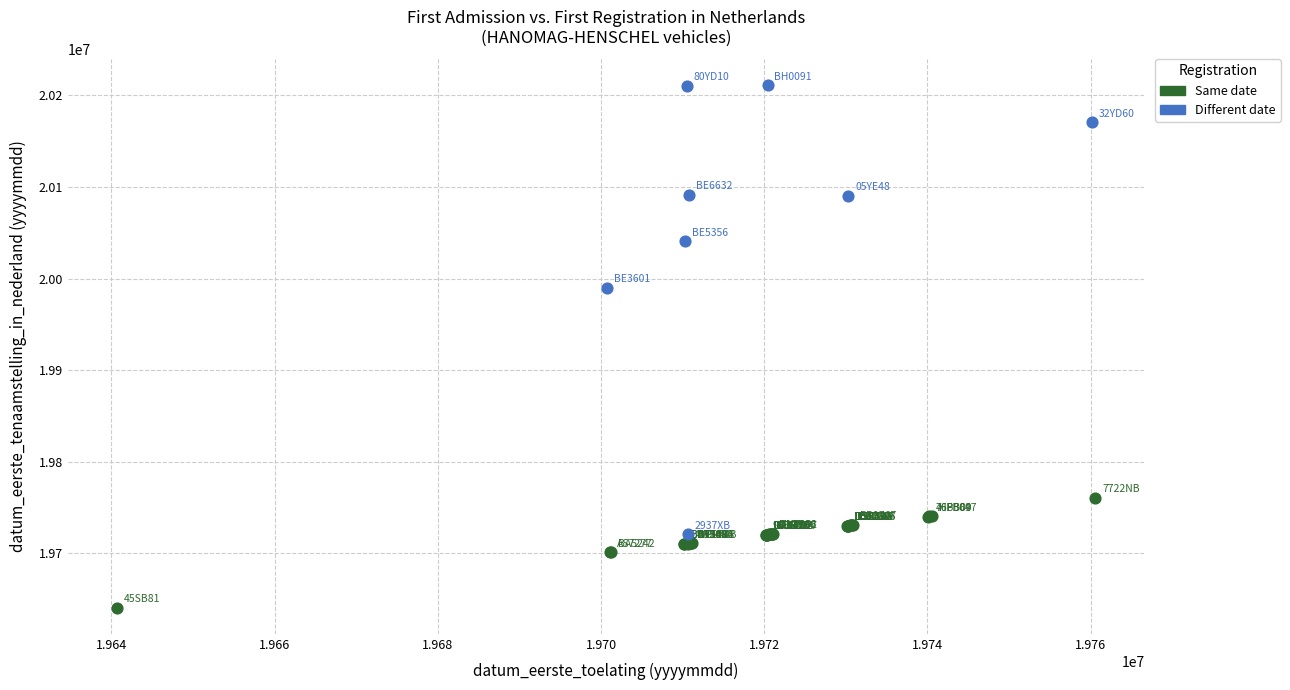

Which series reaches the minimum Y coordinate?

Same date